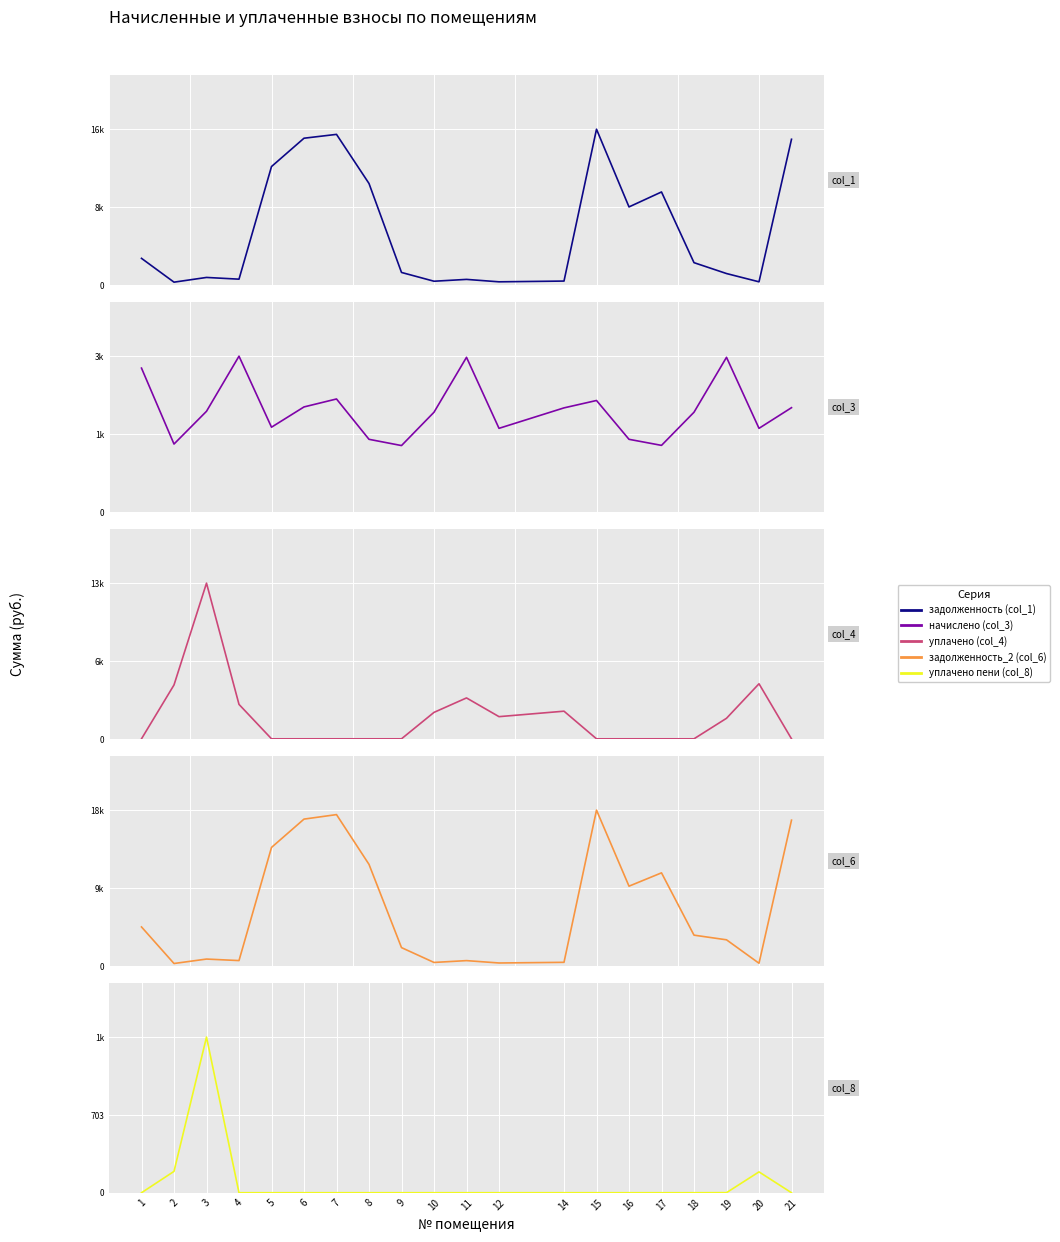

True or false: уплачено (col_4) and уплачено пени (col_8) intersect in this chart.

False